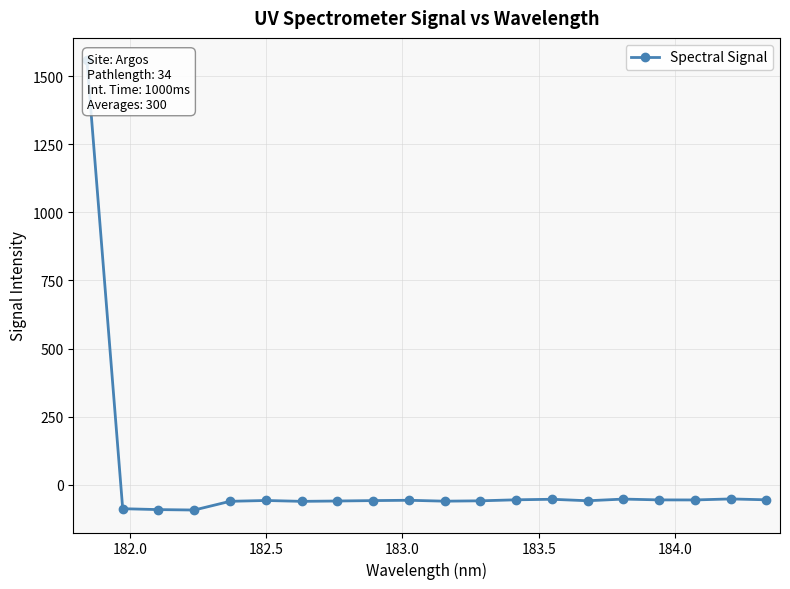

What is the greatest value displayed?

1558.8